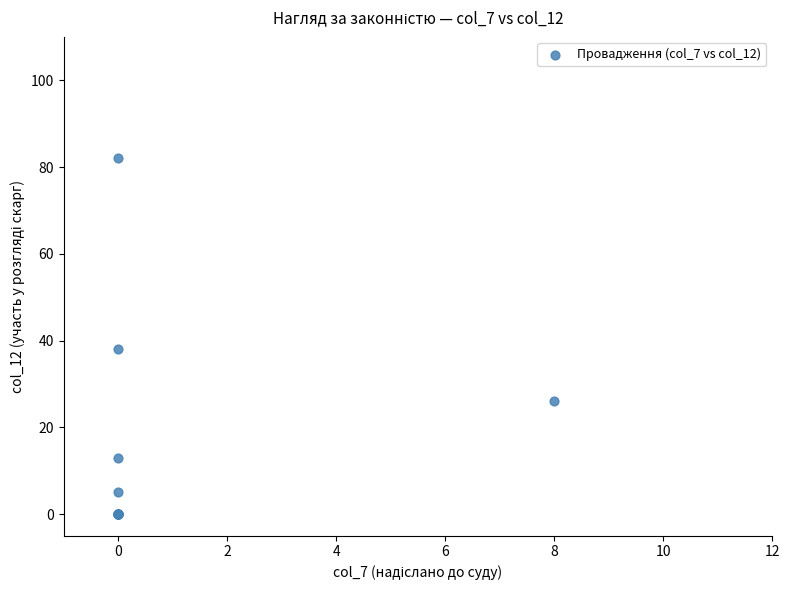

What Y value in the scatter plot is closest to 41?

38